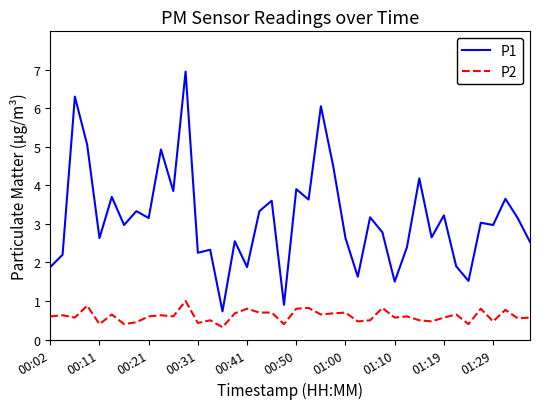

Which series has the widest spread of values?

P1